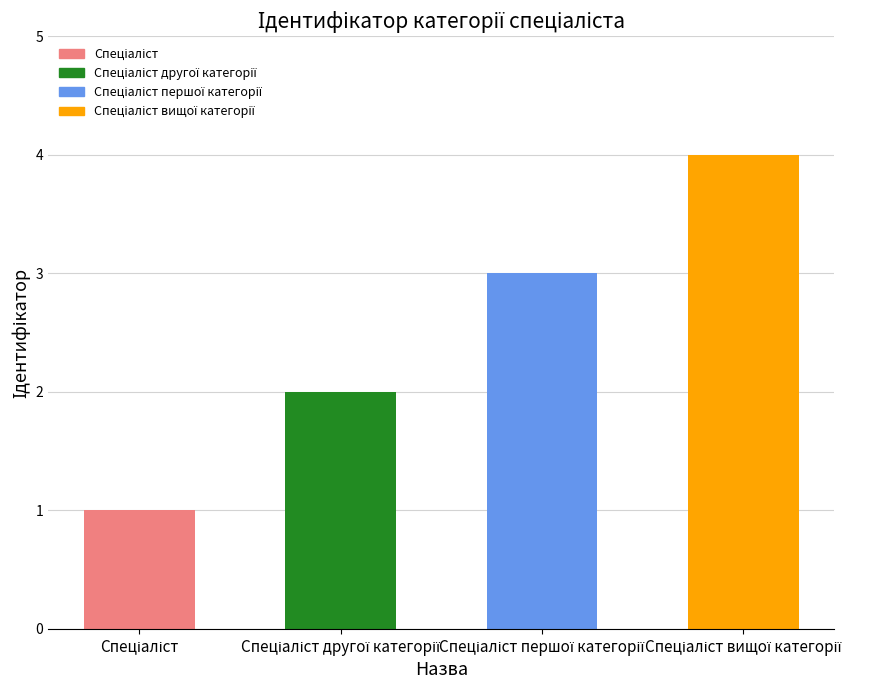

What is the sum of all values?

10